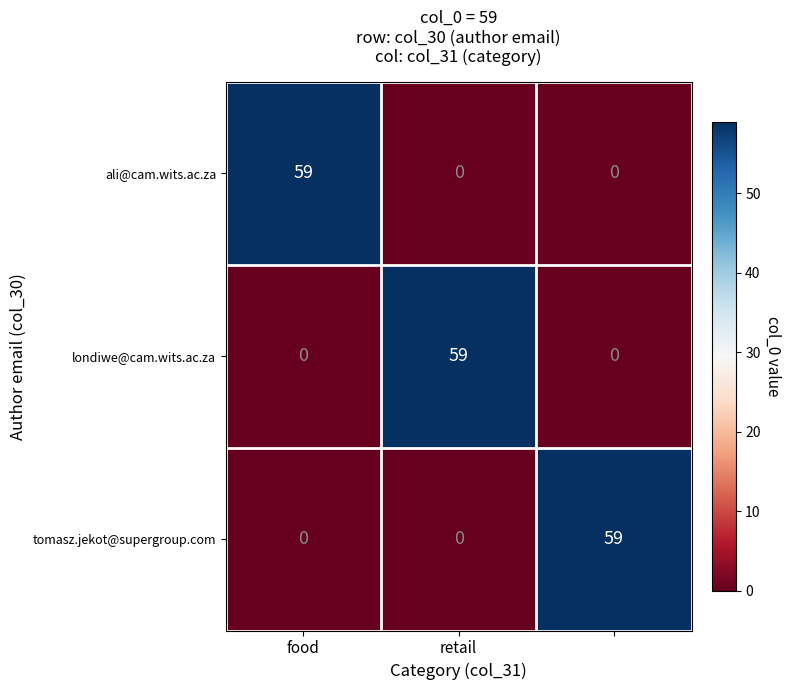

Reading left to right, list all the values displayed in this chart.

ali@cam.wits.ac.za: 59	0	0
londiwe@cam.wits.ac.za: 0	59	0
tomasz.jekot@supergroup.com: 0	0	59